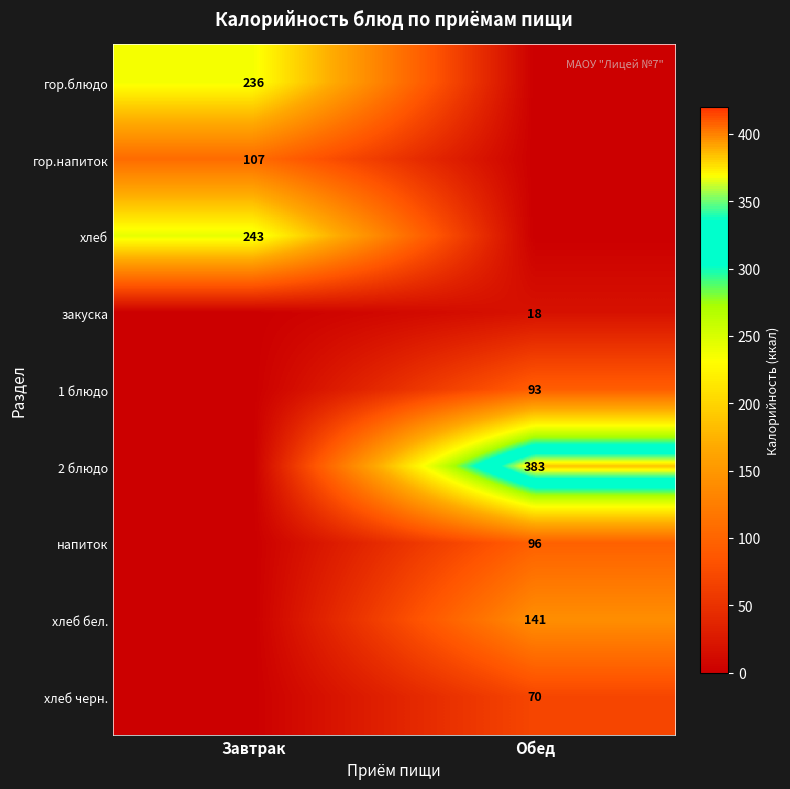

True or false: 2 блюдо has a value of 383 at Обед.

True